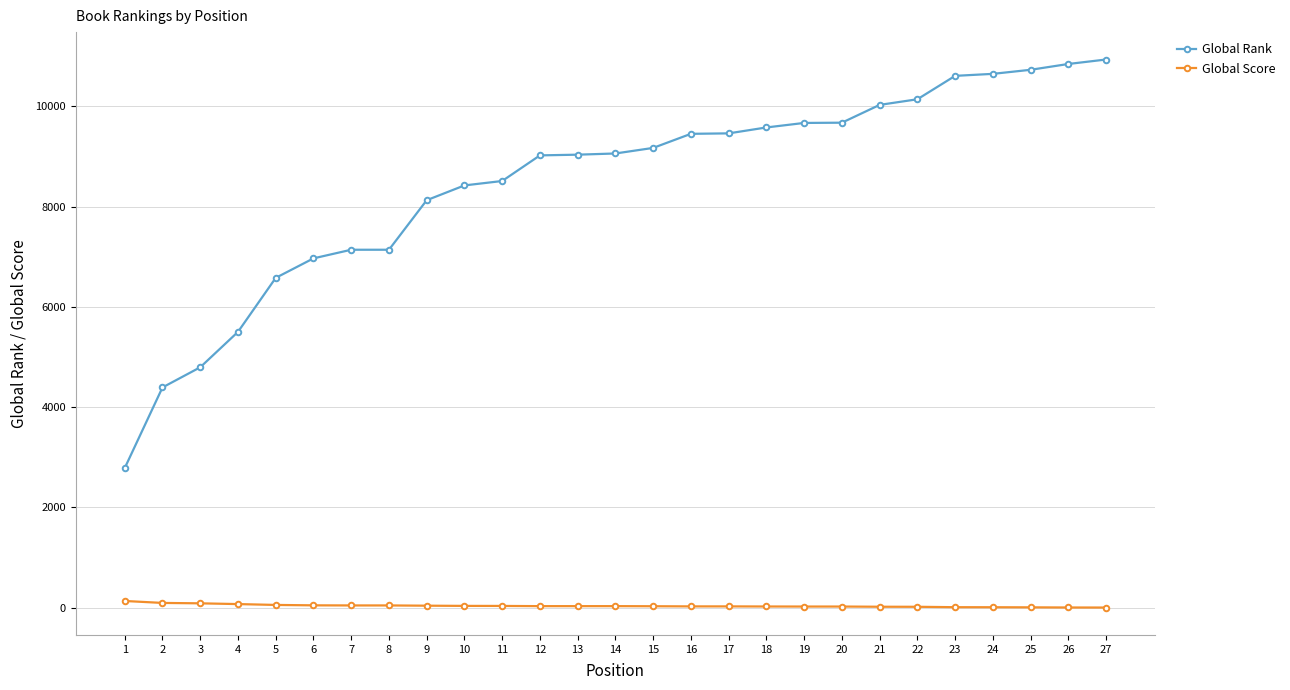

How many categories are shown in the chart?

27